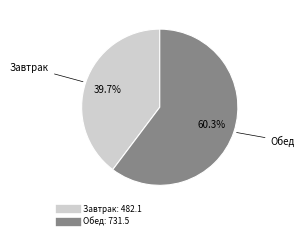

Combined, what portion of the pie is Обед and Завтрак?

100.0%